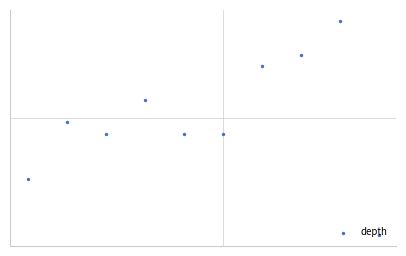

What is the ratio of the value at 9 to the value at 4?

0.4